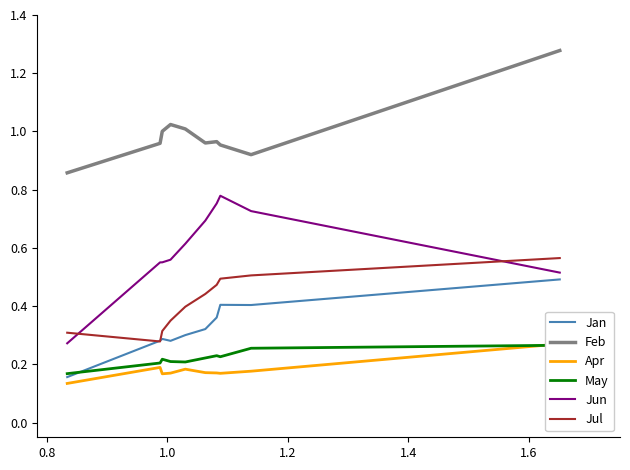

True or false: Jan and Feb intersect in this chart.

False